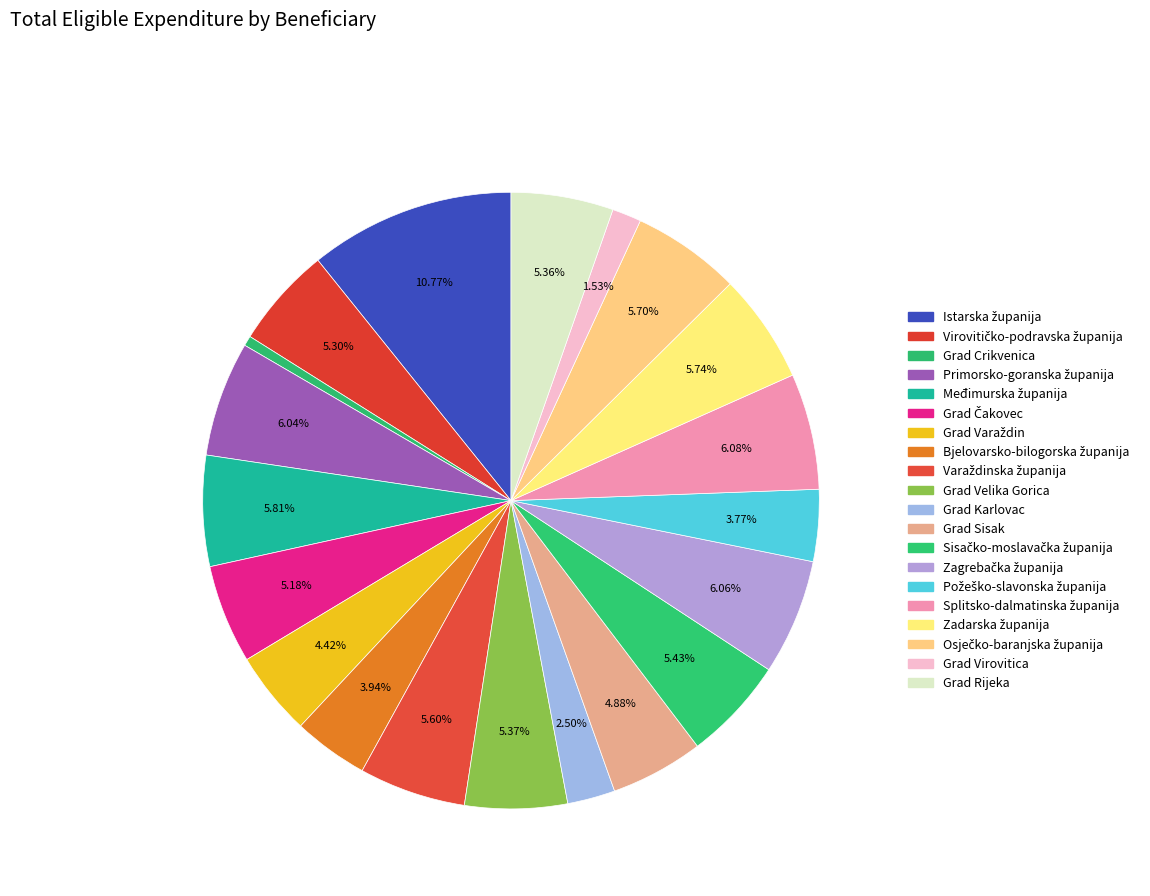

To the nearest percent, what is the combined percentage of Grad Varaždin and Požeško-slavonska županija?

8%